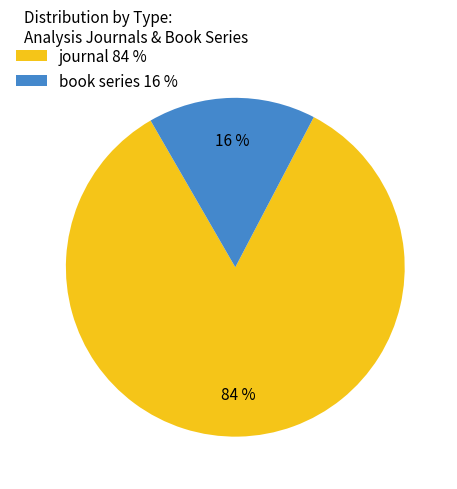

Which slice is the largest?

journal